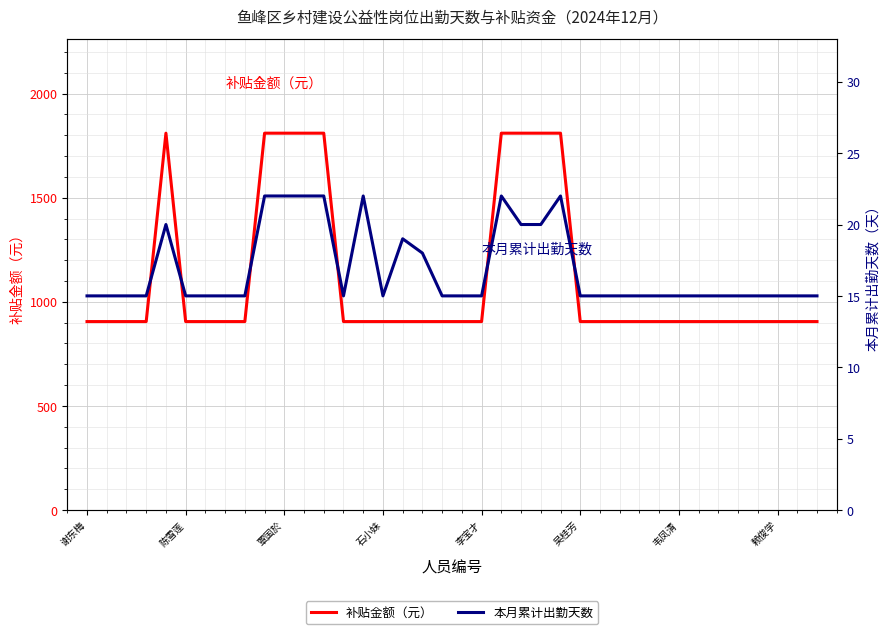

What is the minimum value for 补贴金额（元）?

905